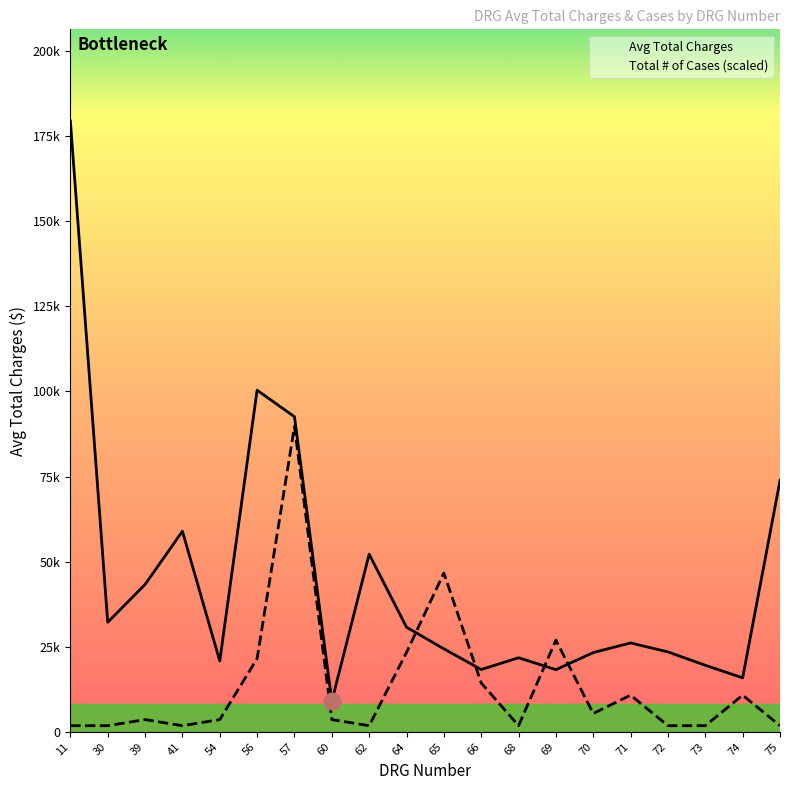

The Total # of Cases (scaled) series shows 89727.3 at 57. True or false?

True